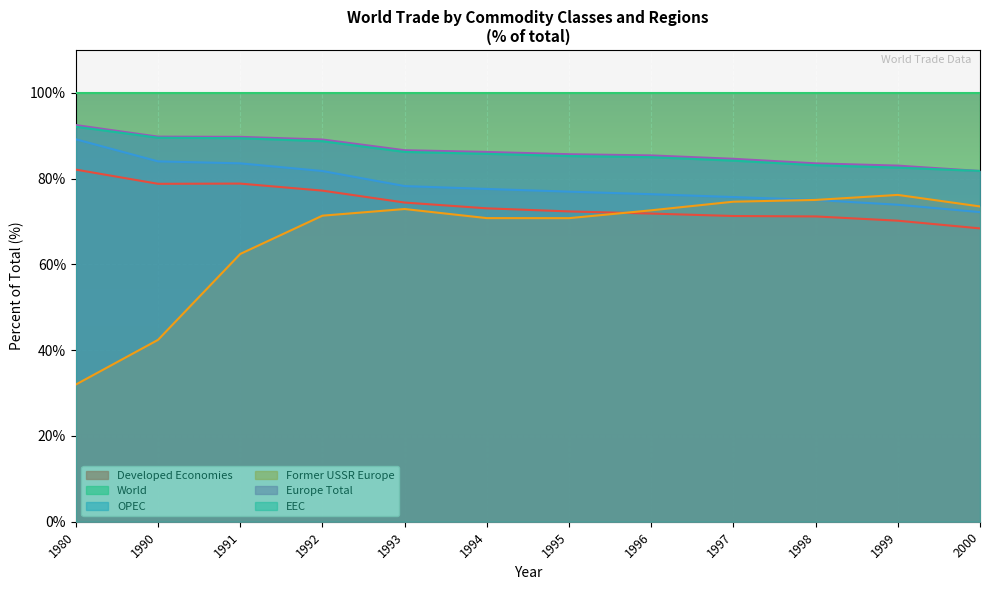

Which series has the largest range (max minus min)?

Former USSR Europe